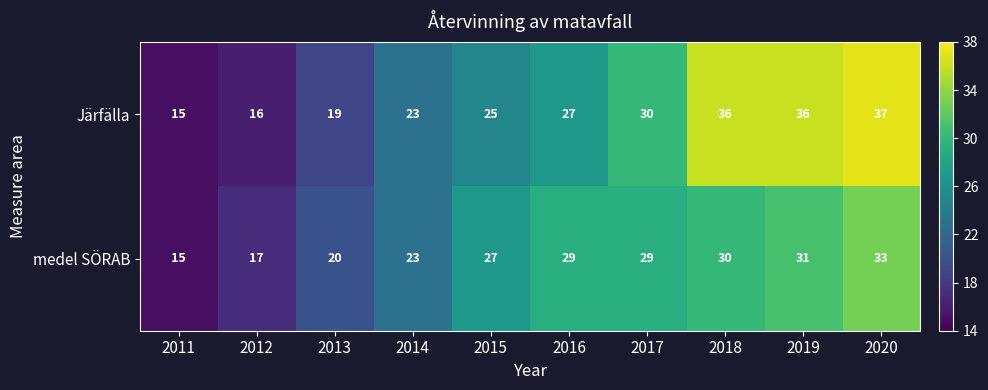

Which series has the widest spread of values?

Järfälla